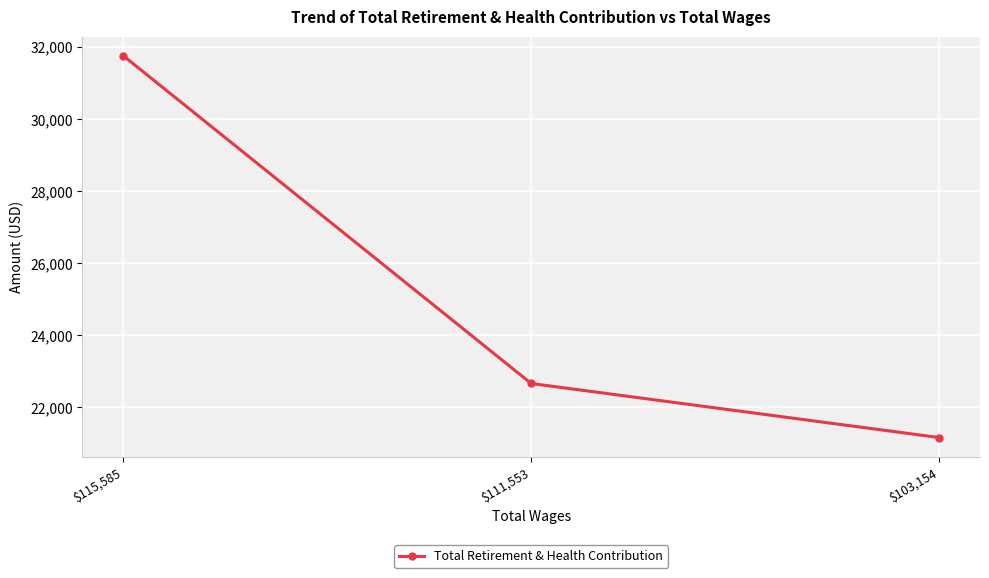

Reading left to right, what are all the values shown in this chart?

31758	22658	21157